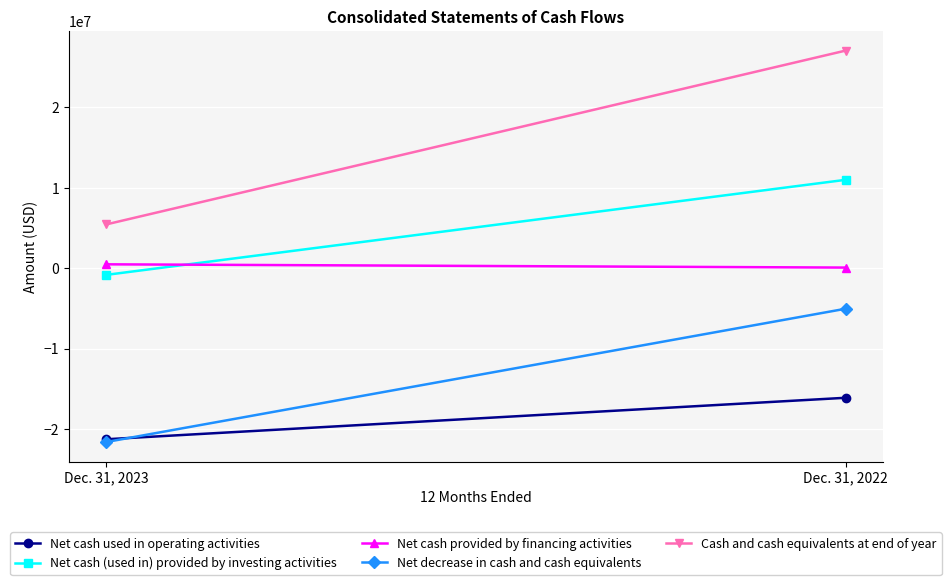

Count the Net cash used in operating activities values in the range -21267000 to -16108000.

2